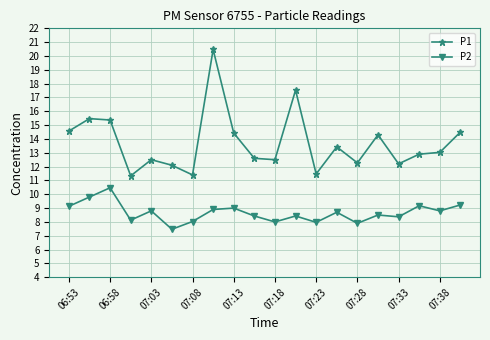

What is the maximum value shown in the chart?

20.5